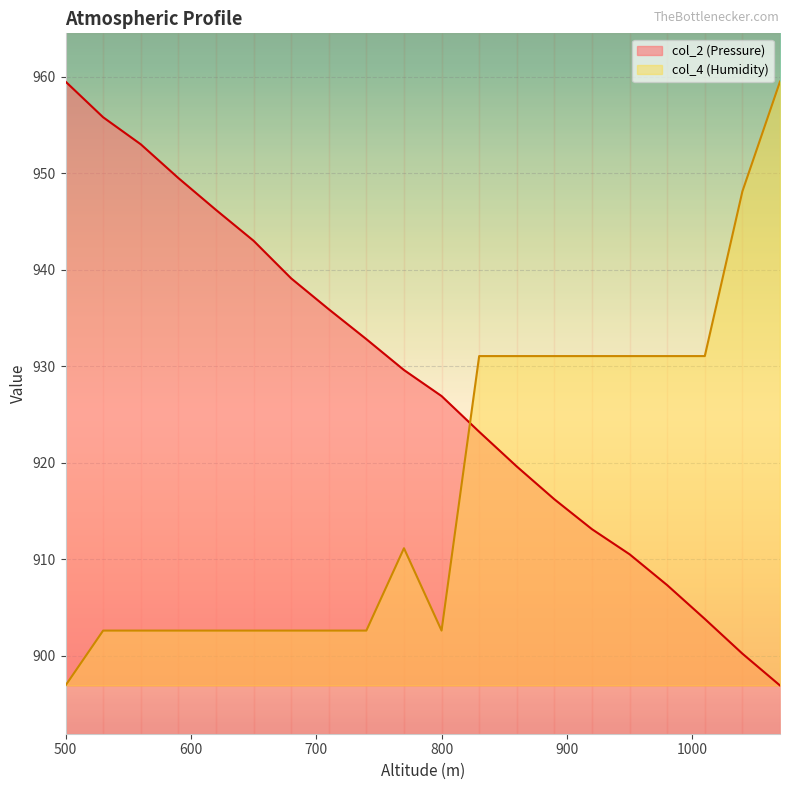

True or false: col_4 (Humidity) has a value of 631.5 at 980.

False